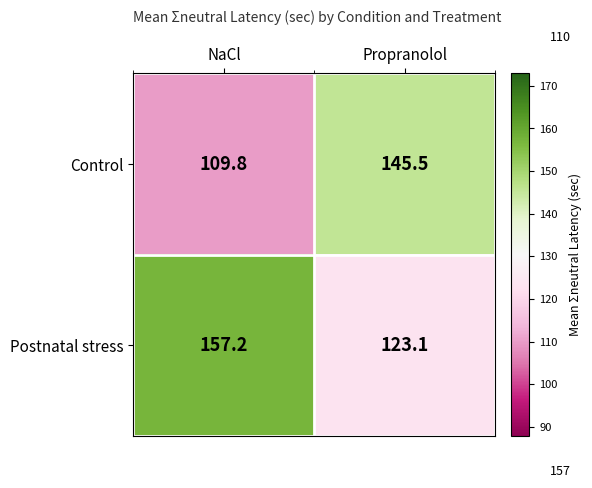

List the series in order of their peak value, highest first.

Postnatal stress, Control